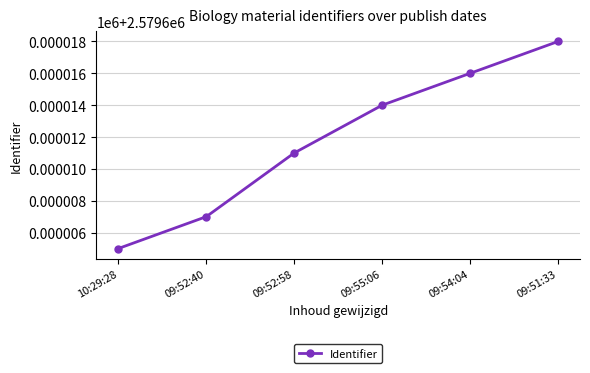

Is this an area chart (filled region under the line)?

No